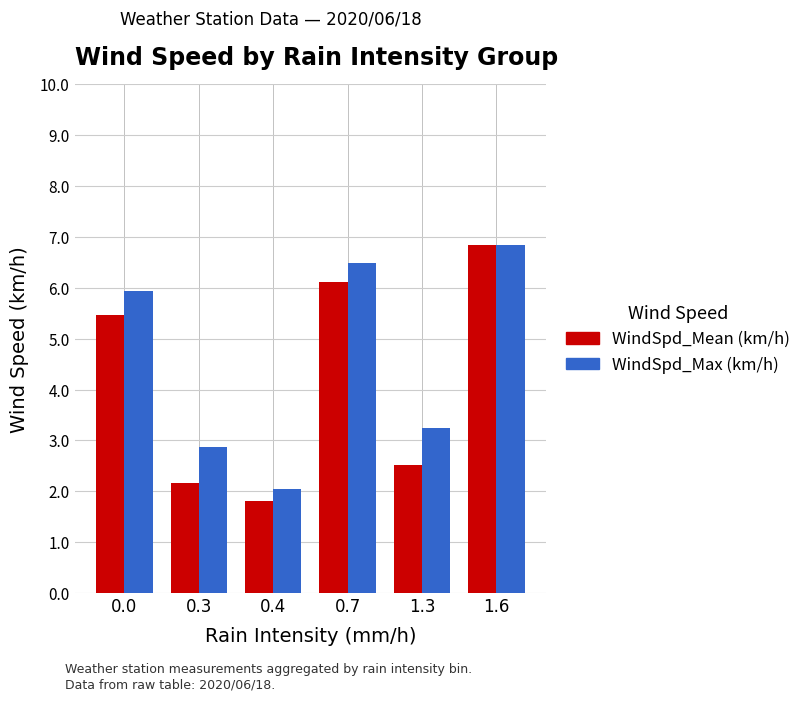

Which series changed the most between 0.7 and 1.3?

WindSpd_Mean (km/h)